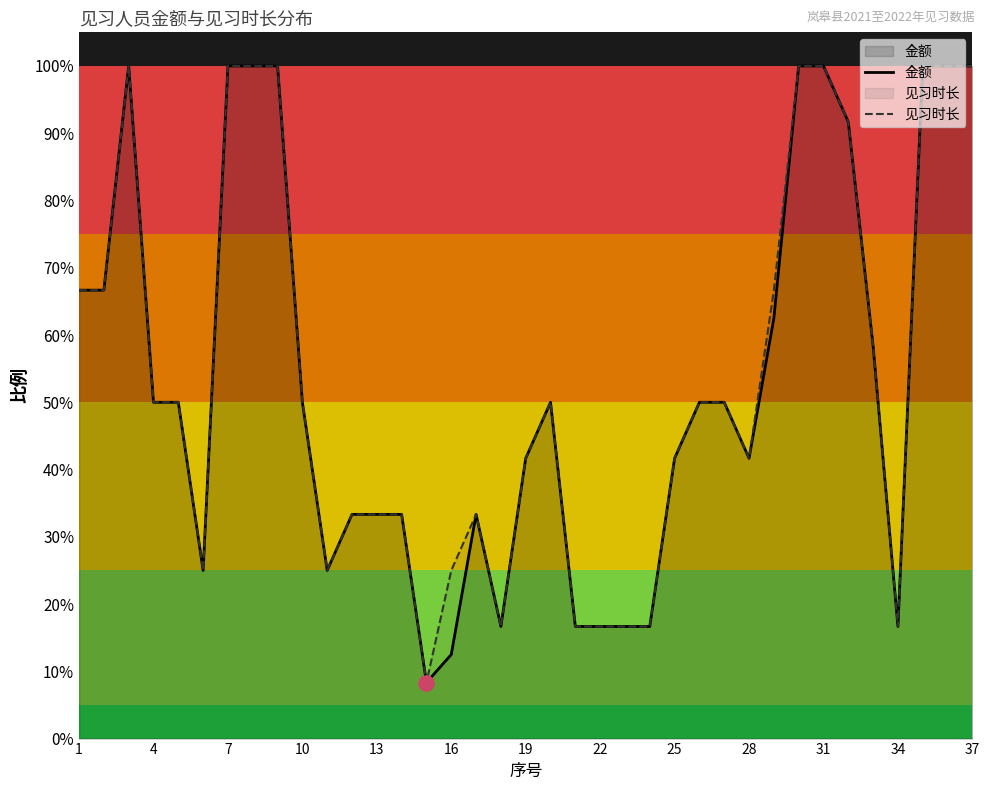

Which series has the largest total across all categories?

见习时长